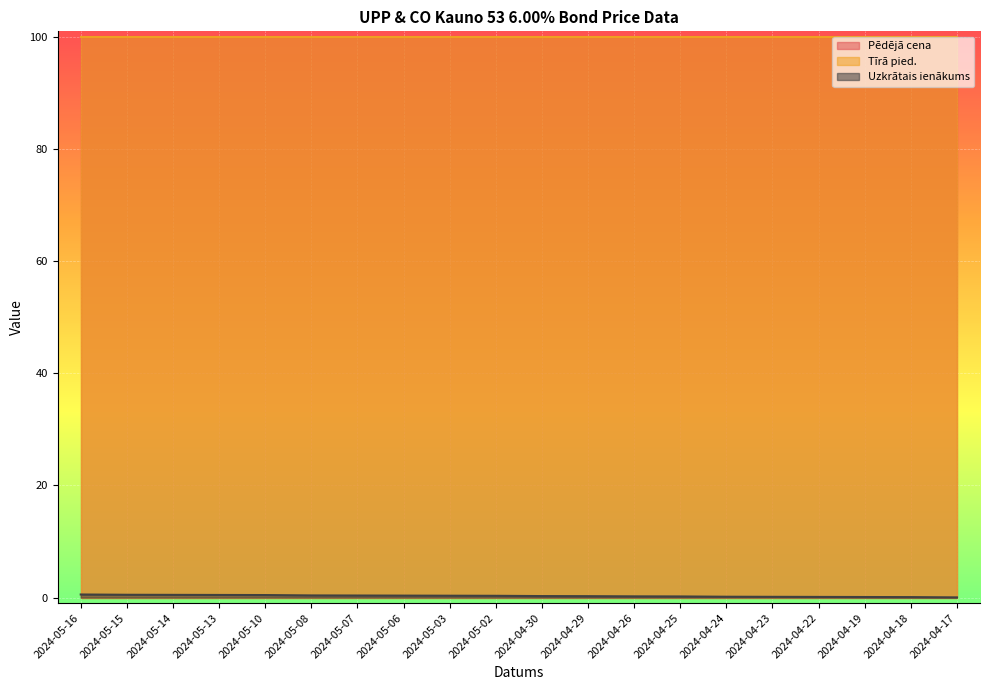

What is the approximate value of Pēdējā cena at 2024-05-10?

99.9